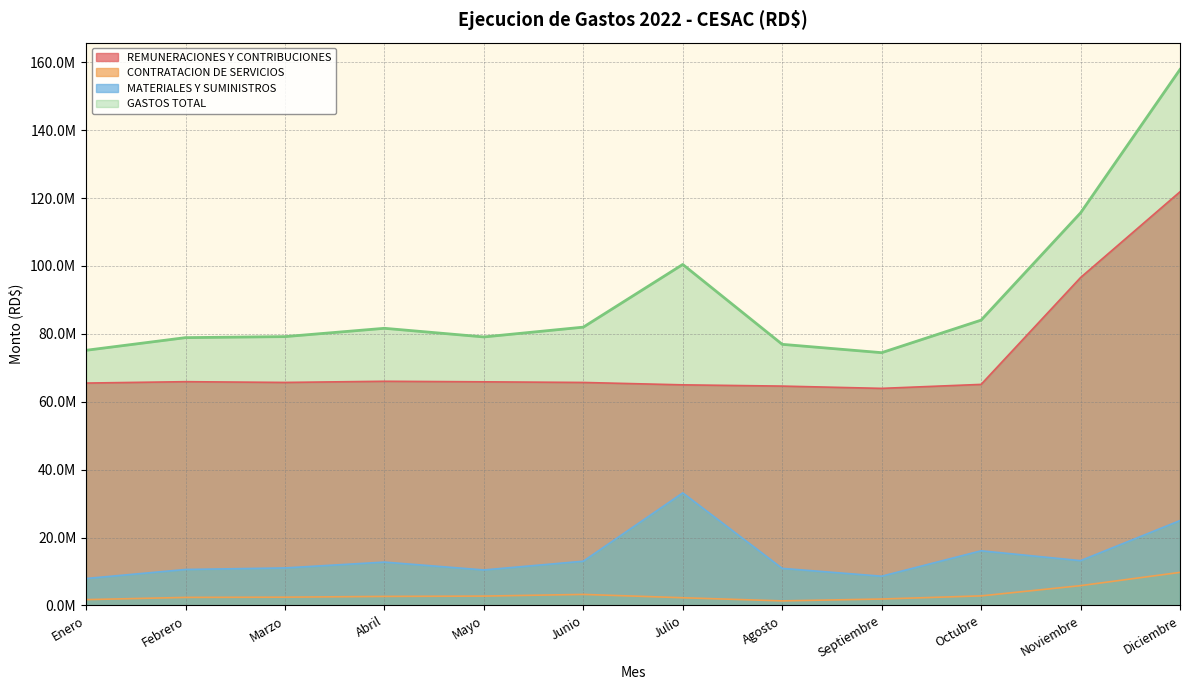

Where is the first local maximum for CONTRATACION DE SERVICIOS?

Junio